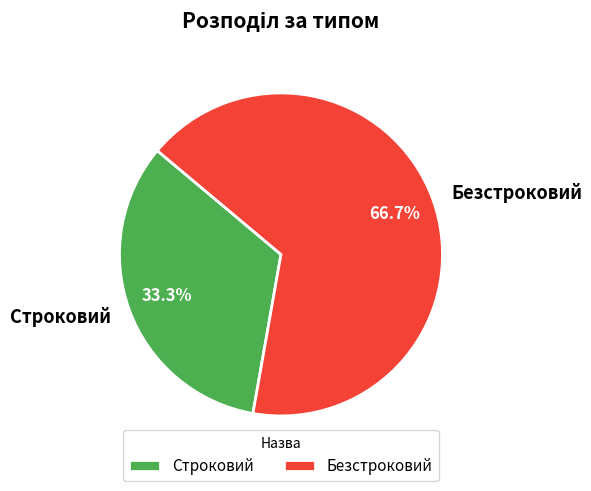

Which has a higher value, Безстроковий or Строковий?

Безстроковий